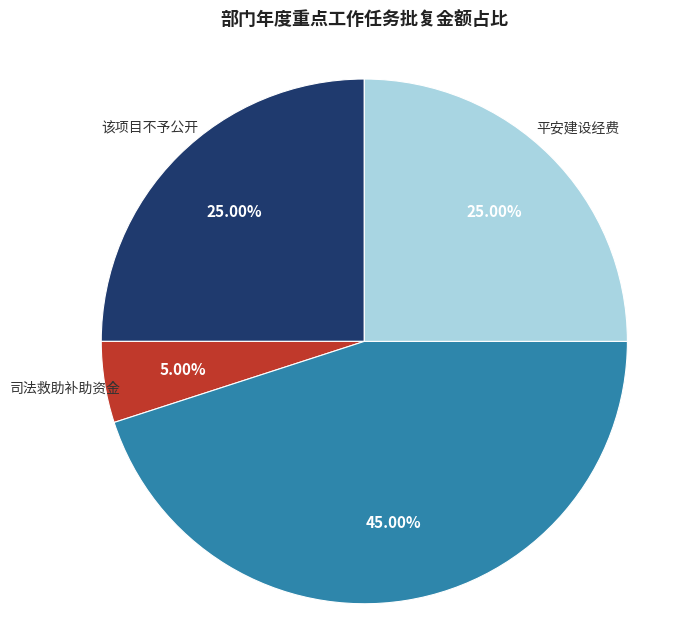

Which slice is the smallest?

司法救助补助资金